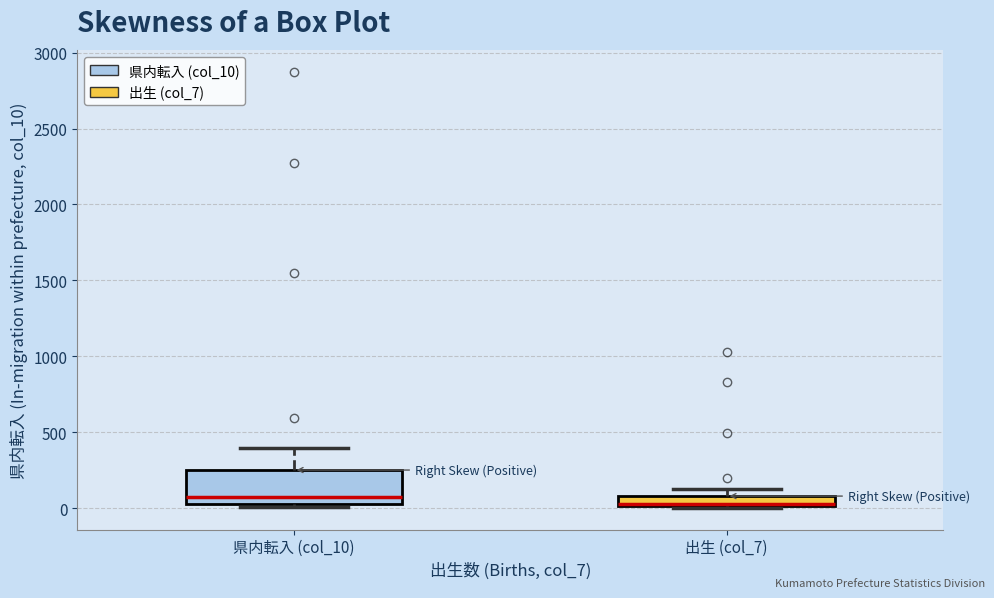

Where is the upper edge of the box for 出生 (col_7) on the y-axis? The values are not printed on the chart, so give them approximately, as read against the axis.

100